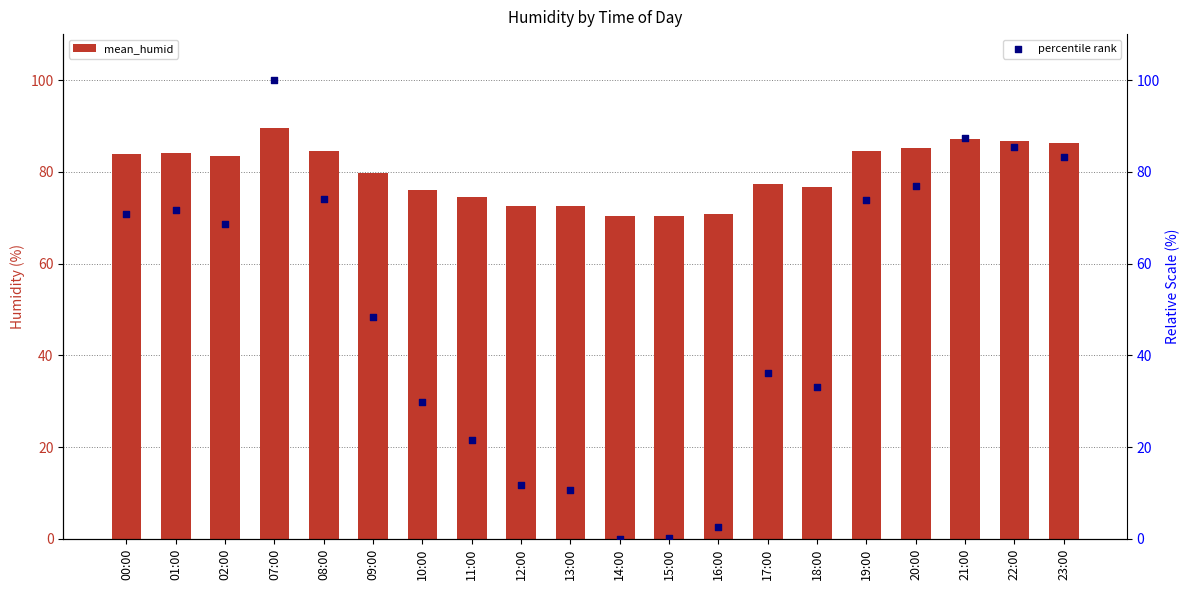

Which series contains the lowest Y value?

percentile rank